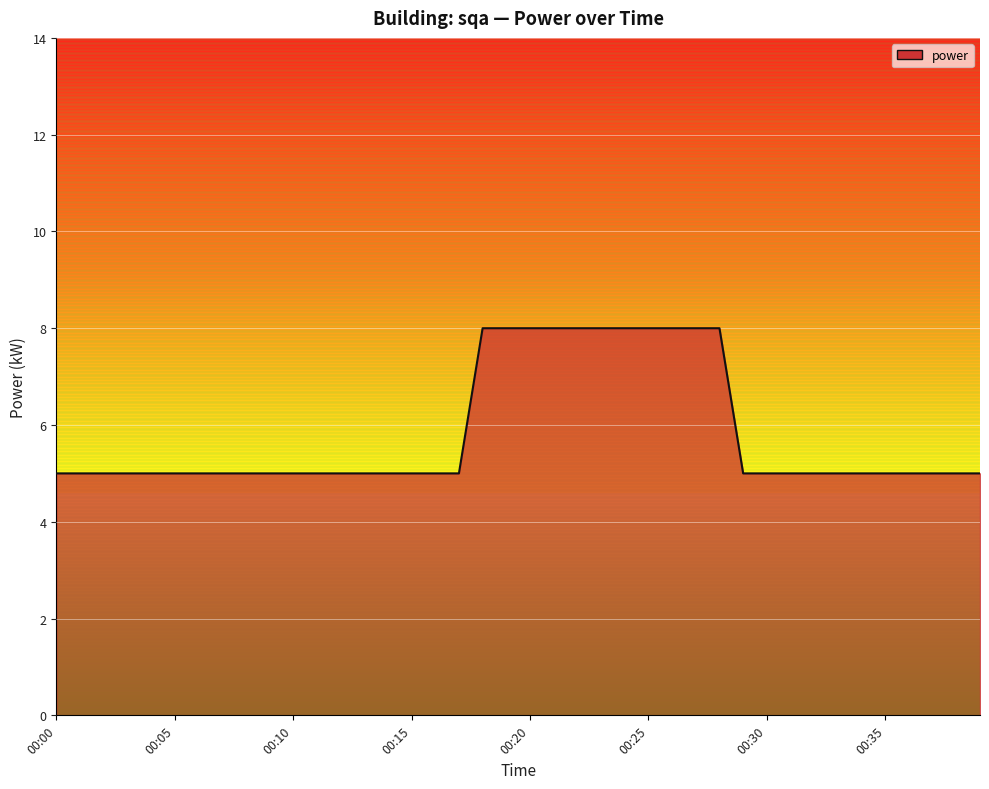

What is the maximum value shown in the chart?

8